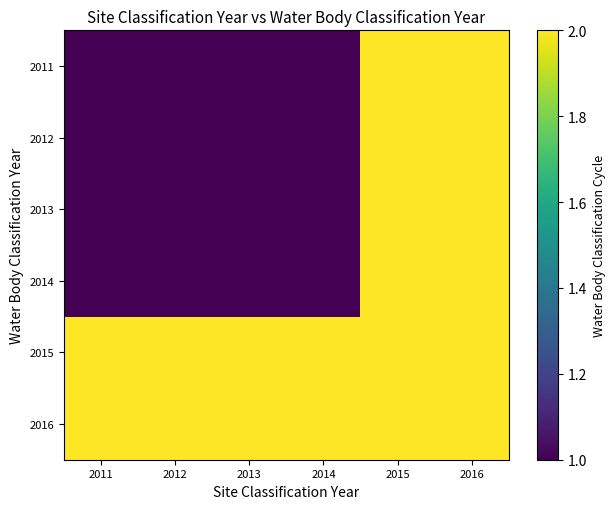

What is the maximum value shown in the chart?

2